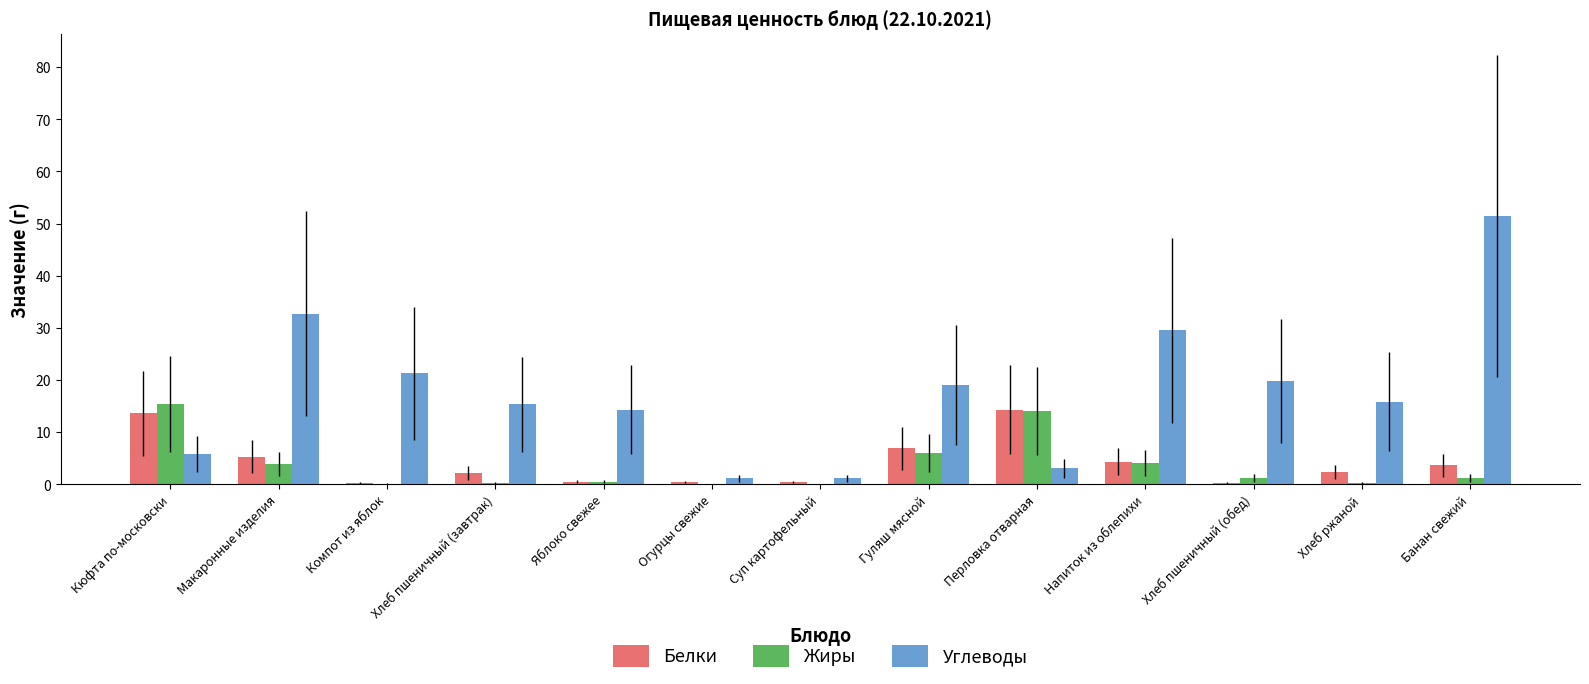

True or false: Углеводы has a value of 19.8 at Хлеб пшеничный (обед).

True